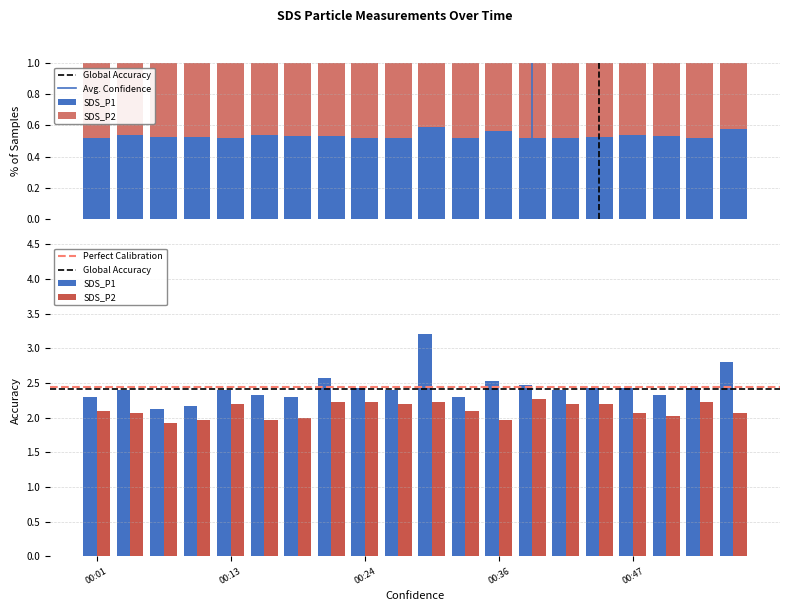

What is the maximum value shown in the chart?

3.2